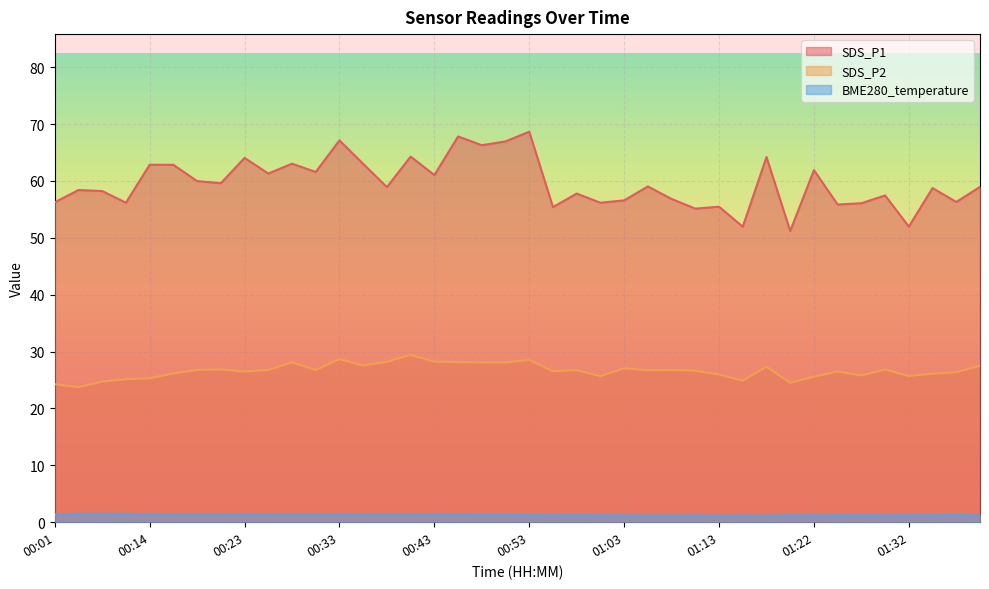

True or false: SDS_P1 and SDS_P2 intersect in this chart.

False